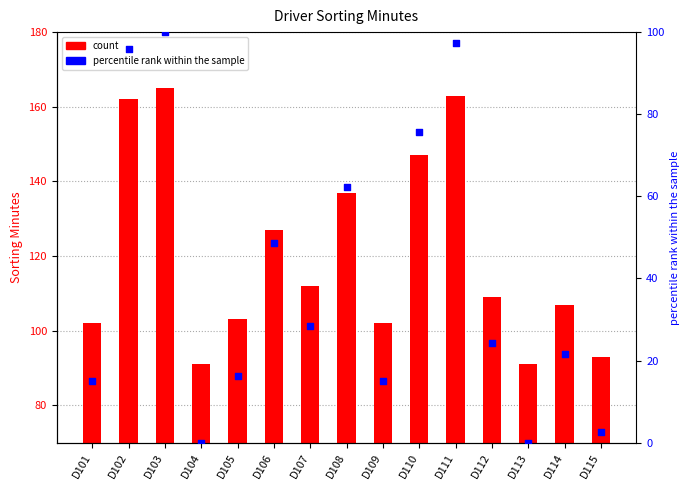

At how many categories does at least one series exceed 10?

15